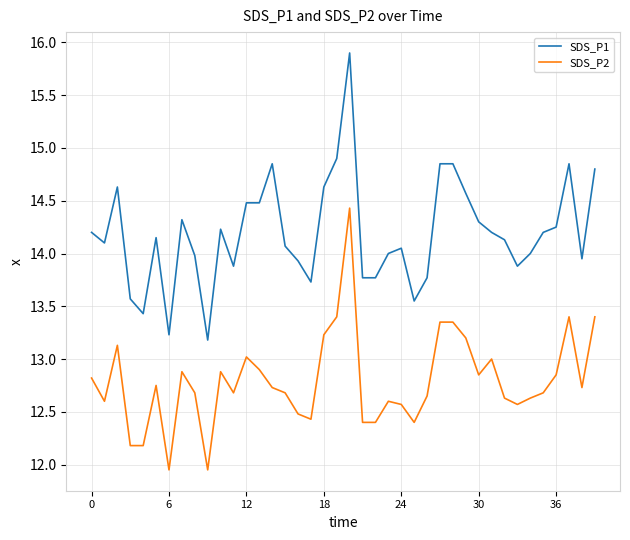

True or false: SDS_P2 and SDS_P1 cross at least once.

False